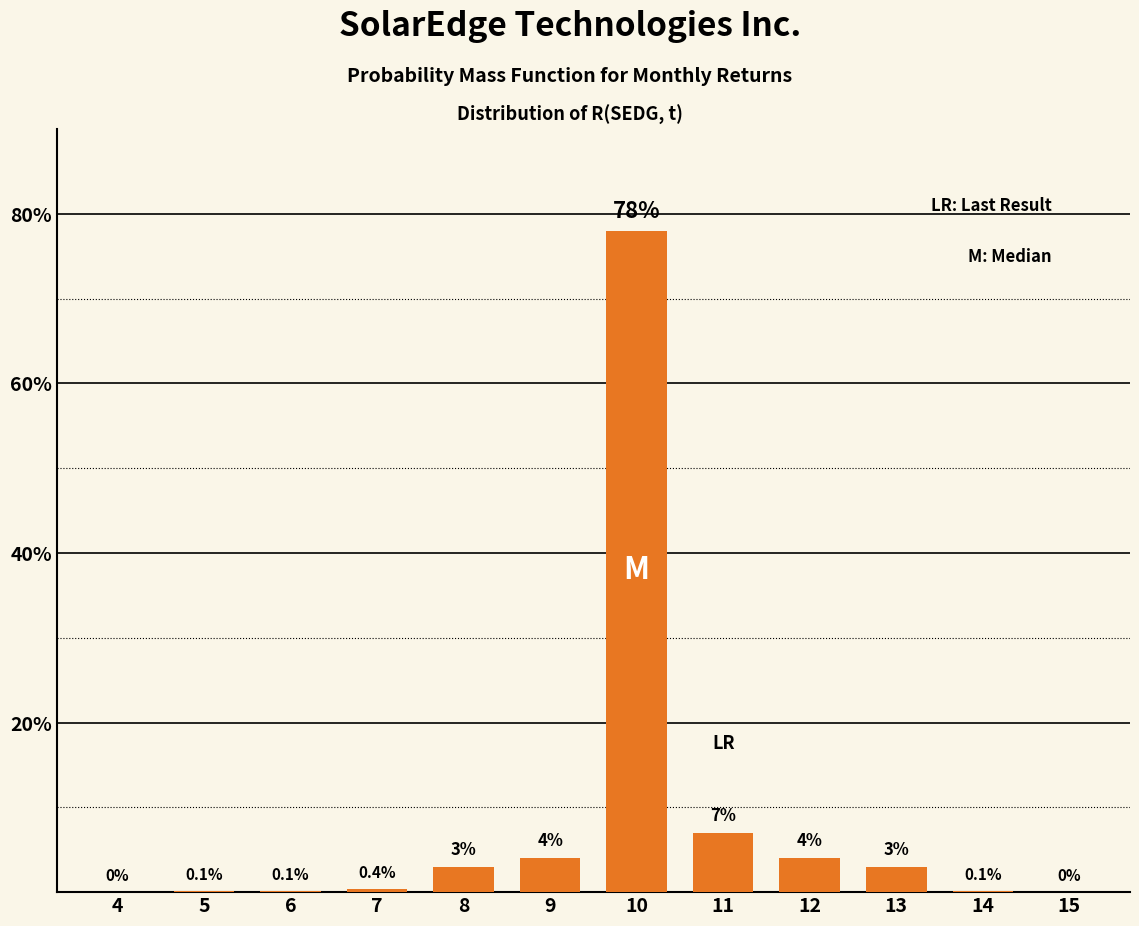

Reading left to right, list all the values displayed in this chart.

4=0.0	5=0.1	6=0.1	7=0.4	8=3.0	9=4.0	10=78.0	11=7.0	12=4.0	13=3.0	14=0.1	15=0.0